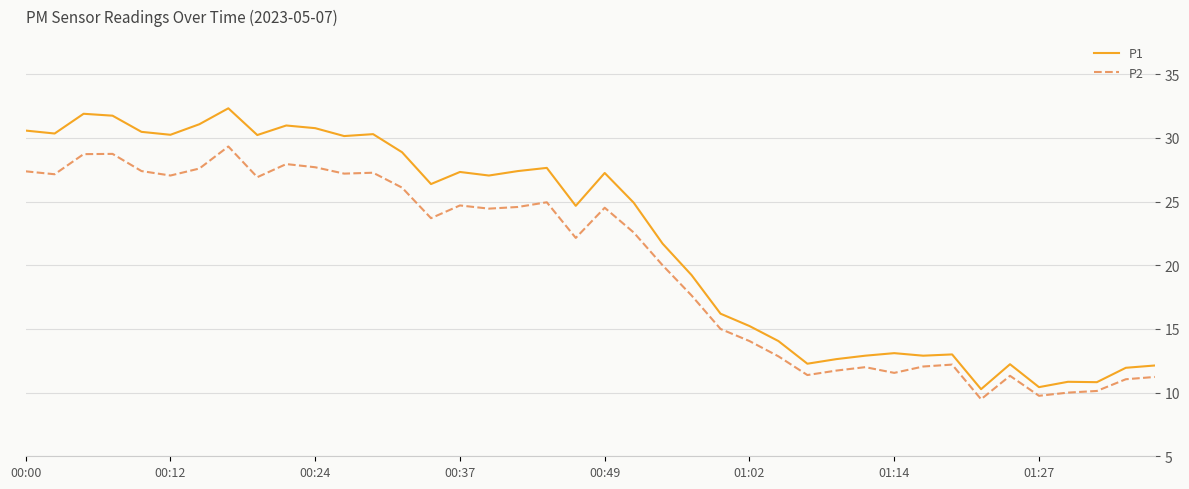

What is the minimum value shown in the chart?

9.5